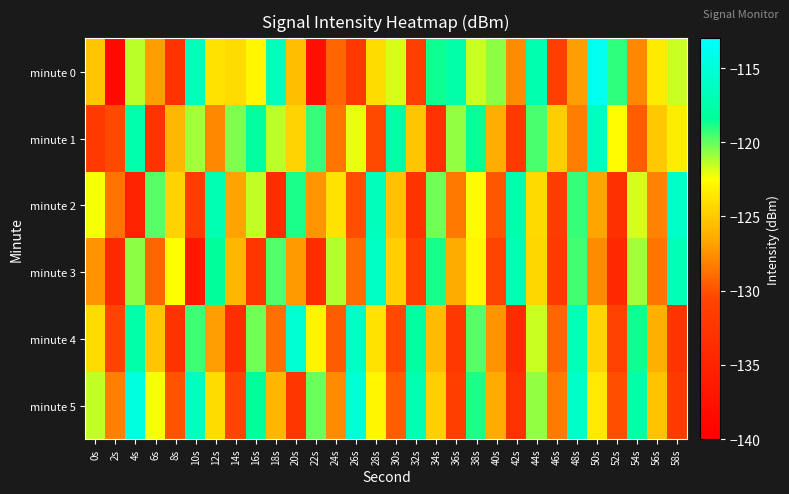

Reading left to right, what are all the values shown in this chart?

minute 0: 0s=-125.1	2s=-138.5	4s=-121.4	6s=-127.0	8s=-132.7	10s=-116.7	12s=-123.8	14s=-124.1	16s=-122.9	18s=-116.7	20s=-125.5	22s=-137.7	24s=-129.2	26s=-132.2	28s=-124.1	30s=-121.8	32s=-131.2	34s=-118.6	36s=-117.6	38s=-121.5	40s=-120.6	42s=-127.7	44s=-117.3	46s=-131.3	48s=-126.9	50s=-113.8	52s=-119.2	54s=-127.8	56s=-123.4	58s=-121.6
minute 1: 0s=-131.8	2s=-130.3	4s=-117.4	6s=-132.7	8s=-125.8	10s=-120.9	12s=-127.8	14s=-120.4	16s=-118.2	18s=-121.4	20s=-124.5	22s=-119.3	24s=-128.6	26s=-122.1	28s=-130.4	30s=-117.8	32s=-125.2	34s=-133.1	36s=-120.7	38s=-118.5	40s=-126.3	42s=-131.9	44s=-119.6	46s=-124.8	48s=-128.2	50s=-116.4	52s=-122.7	54s=-129.5	56s=-125.1	58s=-123.3
minute 2: 0s=-122.3	2s=-128.7	4s=-135.2	6s=-119.8	8s=-124.6	10s=-131.4	12s=-117.2	14s=-126.8	16s=-121.5	18s=-133.7	20s=-118.9	22s=-127.3	24s=-123.8	26s=-130.1	28s=-116.6	30s=-125.4	32s=-132.9	34s=-120.2	36s=-128.5	38s=-122.7	40s=-129.8	42s=-117.5	44s=-124.2	46s=-131.6	48s=-119.3	50s=-126.7	52s=-133.2	54s=-121.8	56s=-128.0	58s=-115.9
minute 3: 0s=-127.4	2s=-134.1	4s=-120.6	6s=-129.2	8s=-122.4	10s=-136.7	12s=-118.3	14s=-125.9	16s=-132.5	18s=-119.7	20s=-127.1	22s=-133.8	24s=-121.3	26s=-128.9	28s=-116.1	30s=-124.7	32s=-131.3	34s=-118.8	36s=-126.4	38s=-122.9	40s=-130.6	42s=-117.1	44s=-124.3	46s=-131.9	48s=-119.5	50s=-127.7	52s=-134.4	54s=-121.0	56s=-128.6	58s=-116.8
minute 4: 0s=-124.1	2s=-130.7	4s=-117.6	6s=-125.2	8s=-132.8	10s=-119.4	12s=-127.0	14s=-133.6	16s=-120.2	18s=-128.8	20s=-115.4	22s=-123.0	24s=-129.6	26s=-116.2	28s=-123.8	30s=-130.4	32s=-118.0	34s=-125.6	36s=-132.2	38s=-119.8	40s=-127.4	42s=-134.0	44s=-121.6	46s=-129.2	48s=-116.8	50s=-124.4	52s=-131.0	54s=-118.6	56s=-126.2	58s=-132.8
minute 5: 0s=-121.5	2s=-128.1	4s=-114.7	6s=-122.3	8s=-129.9	10s=-116.5	12s=-124.1	14s=-130.7	16s=-118.3	18s=-125.9	20s=-132.5	22s=-120.1	24s=-127.7	26s=-115.3	28s=-122.9	30s=-129.5	32s=-117.1	34s=-124.7	36s=-131.3	38s=-118.9	40s=-126.5	42s=-133.1	44s=-120.7	46s=-128.3	48s=-115.9	50s=-123.5	52s=-130.1	54s=-117.7	56s=-125.3	58s=-131.9